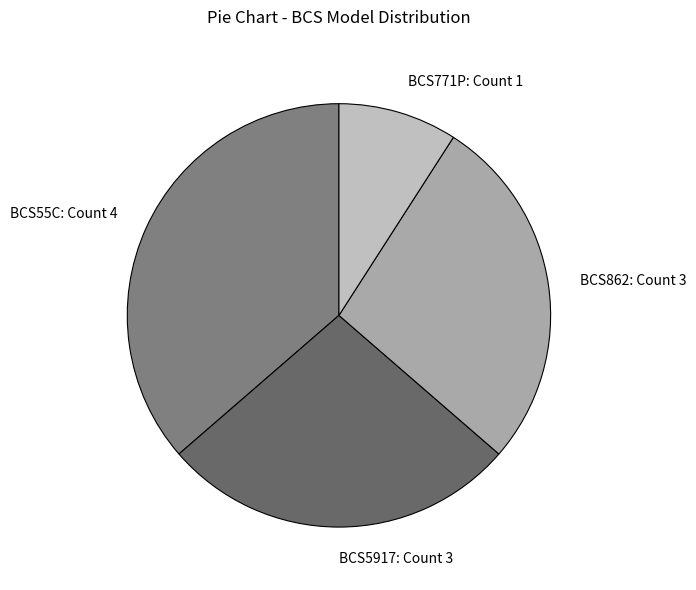

Do BCS5917: Count 3 and BCS862: Count 3 together represent more than half of the pie?

Yes